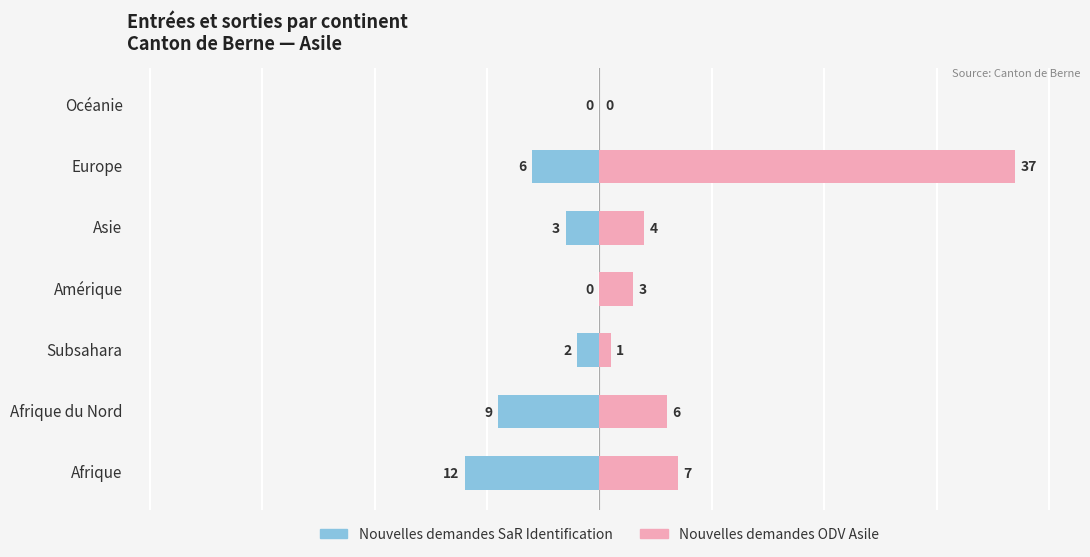

How many bars are there in each group?

2